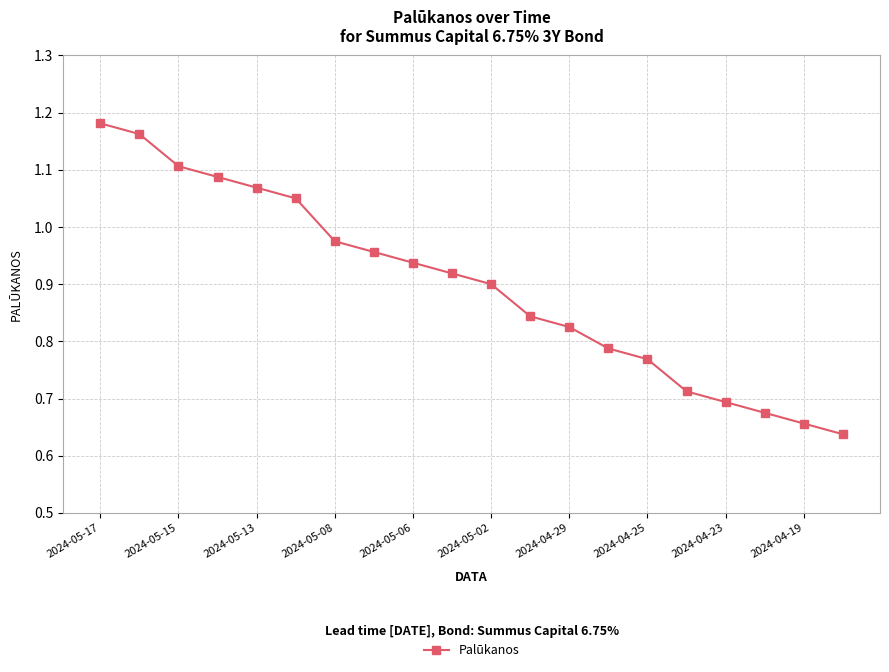

What is the sum of all values?

17.9